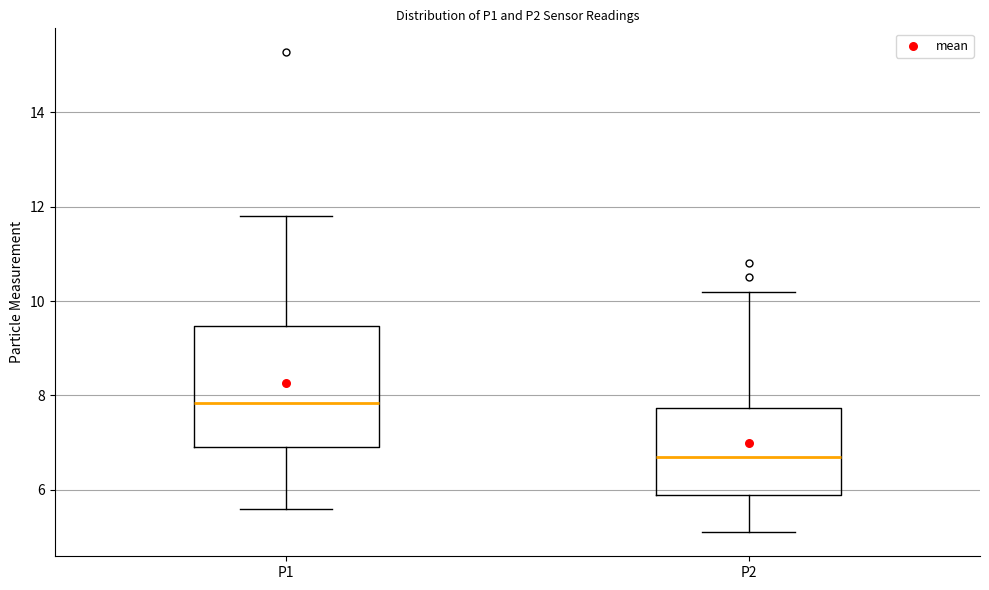

Where does the upper whisker of the box for P2 end on the y-axis? The values are not printed on the chart, so give them approximately, as read against the axis.

10.2